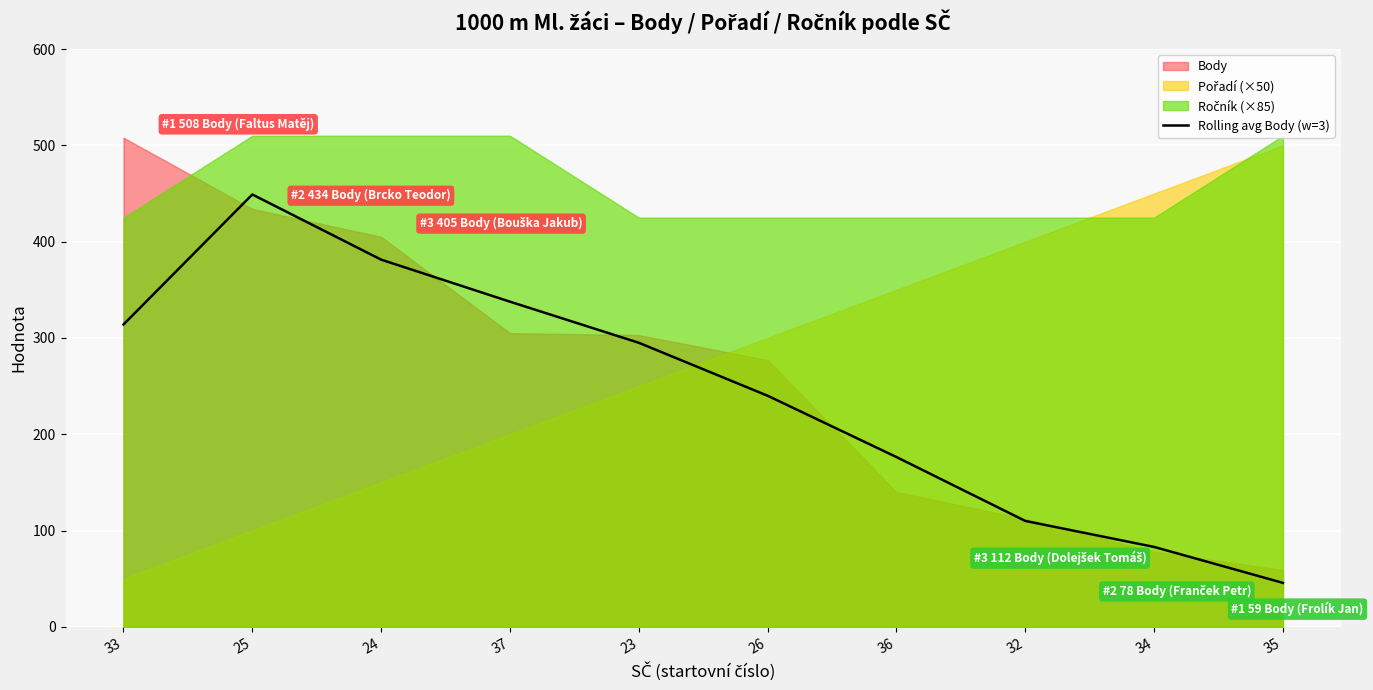

Is it true that Rolling avg Body (w=3) equals 240.0 at 26?

True